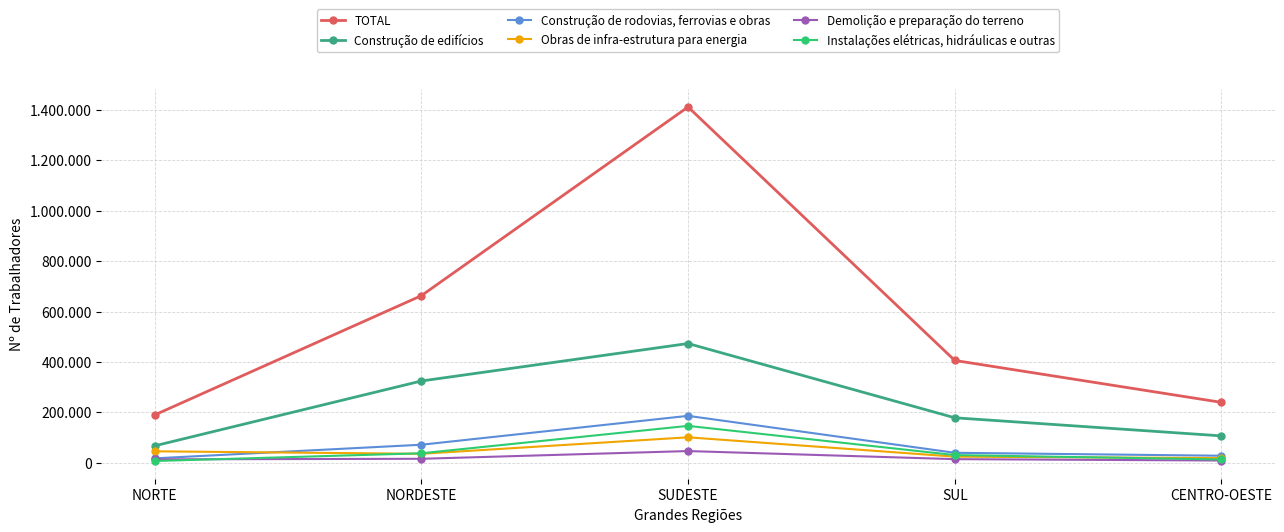

What is the sum of the Construção de edifícios values at SUL and CENTRO-OESTE?

285439